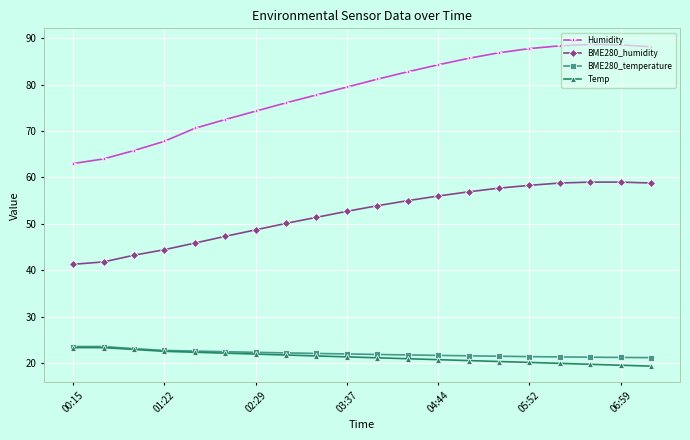

At how many categories does at least one series exceed 61?

20